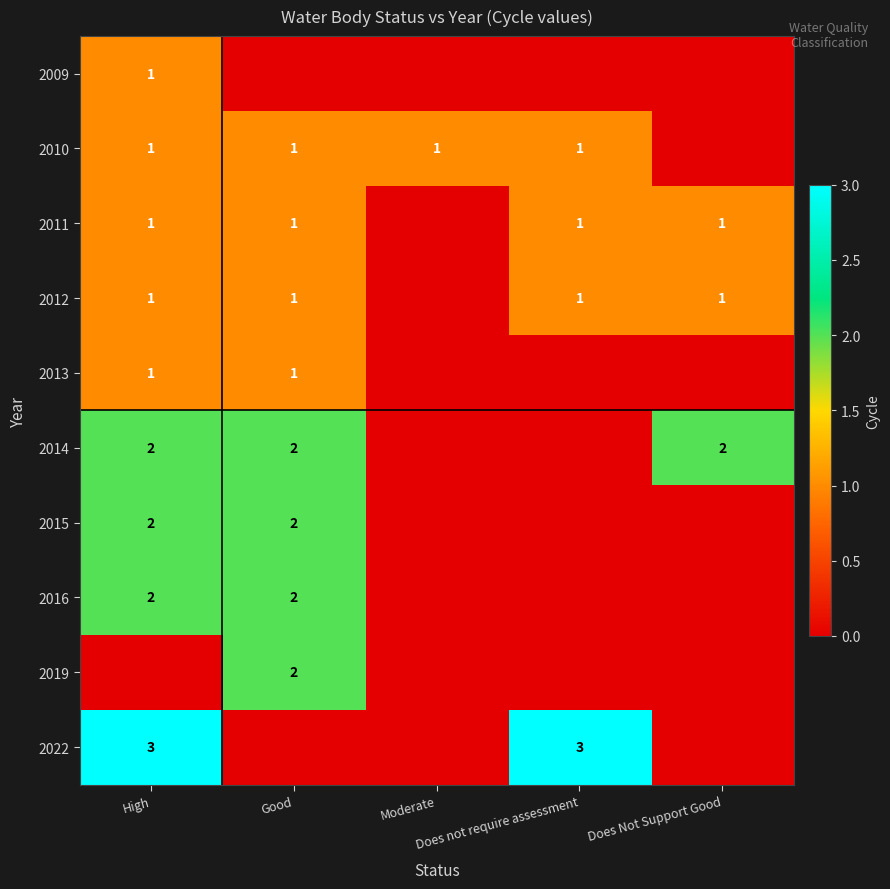

What is the difference between the maximum and second lowest values in the 2015 series?

2